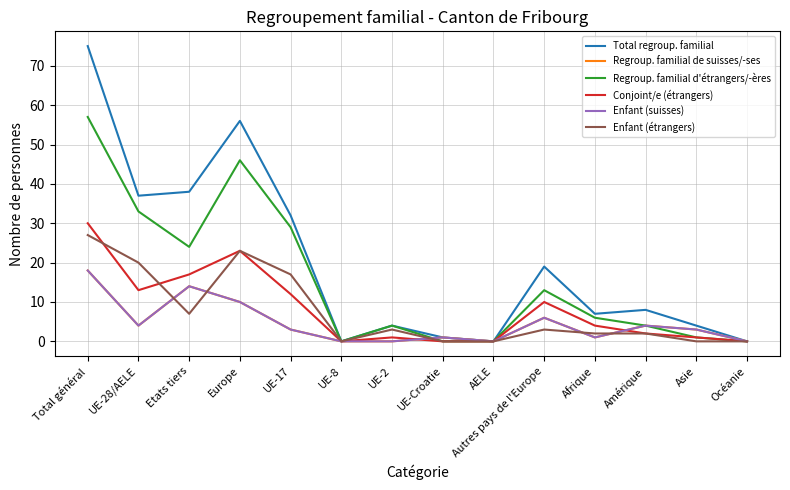

At which category does Regroup. familial d'étrangers/-ères reach its first local valley?

Etats tiers